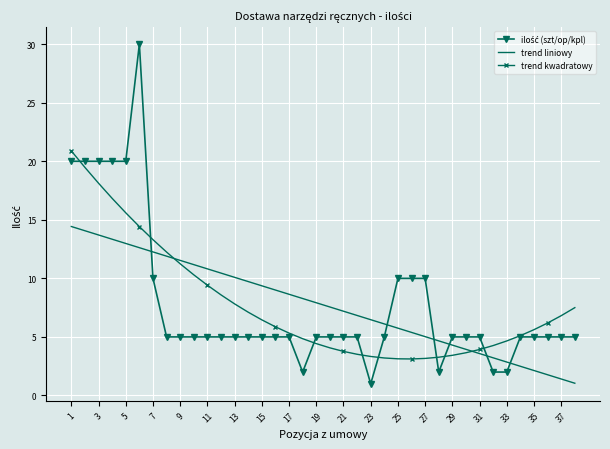

What is the lowest value of the trend liniowy series?

1.0